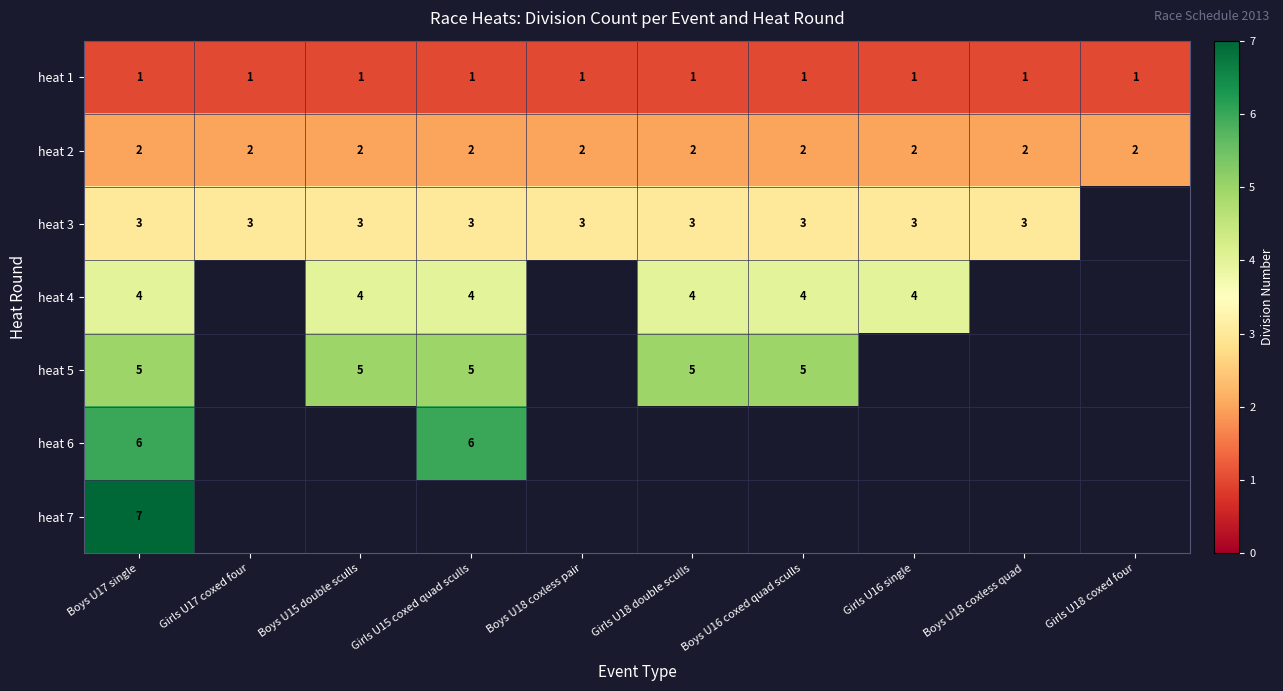

How many distinct data groups are displayed?

7